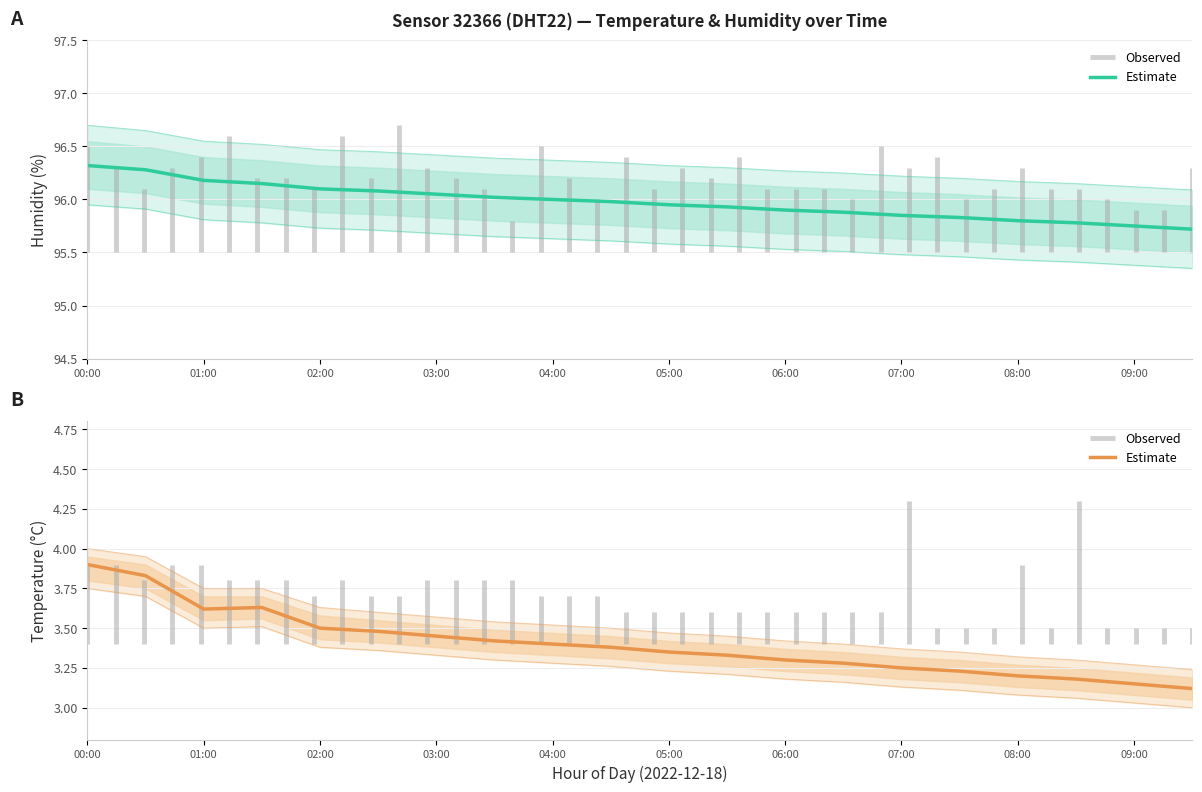

What is the sum of all values?

68.0